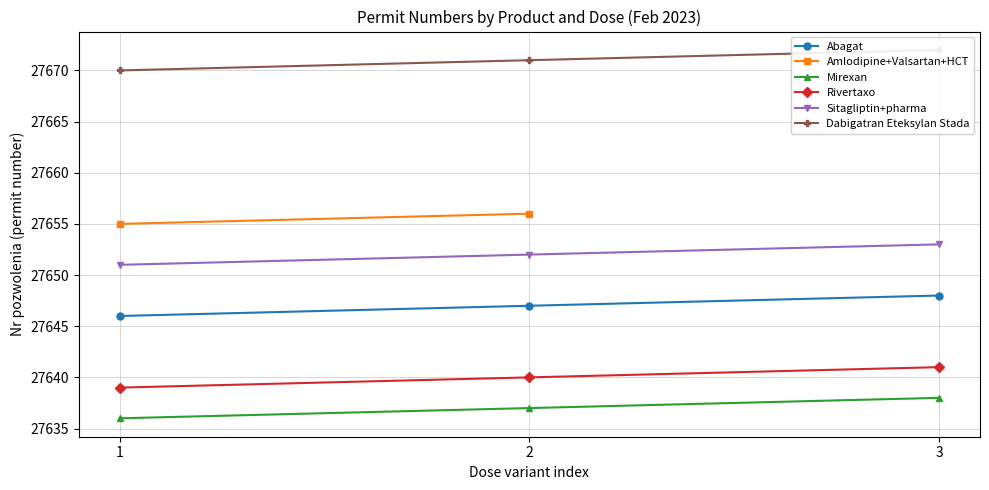

Which series has the largest total across all categories?

Dabigatran Eteksylan Stada